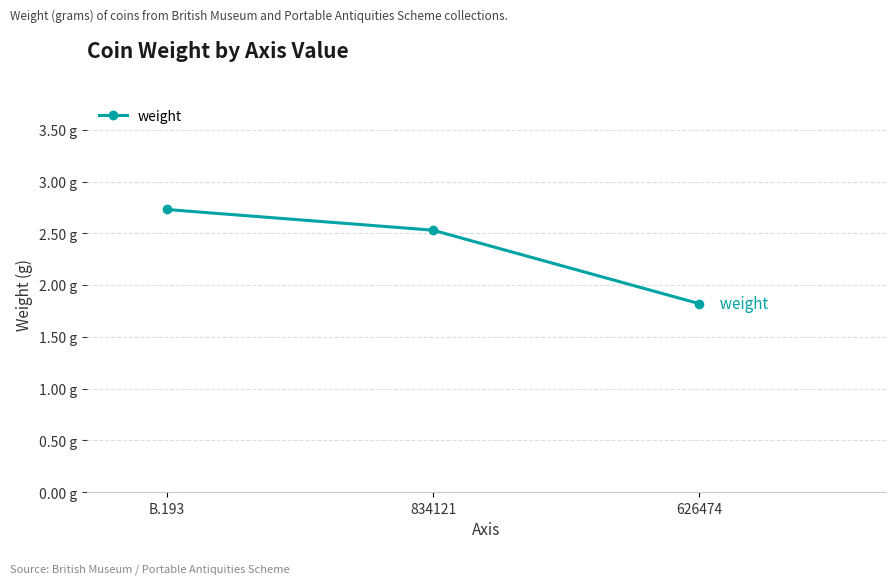

List the labels in order of value, smallest first.

626474, 834121, B.193